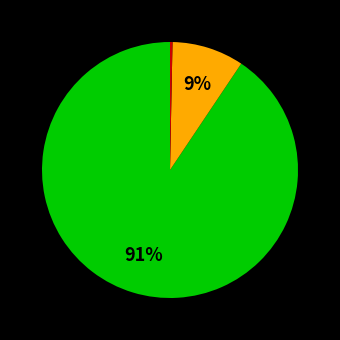

Is there any slice that represents more than half of the pie?

Yes